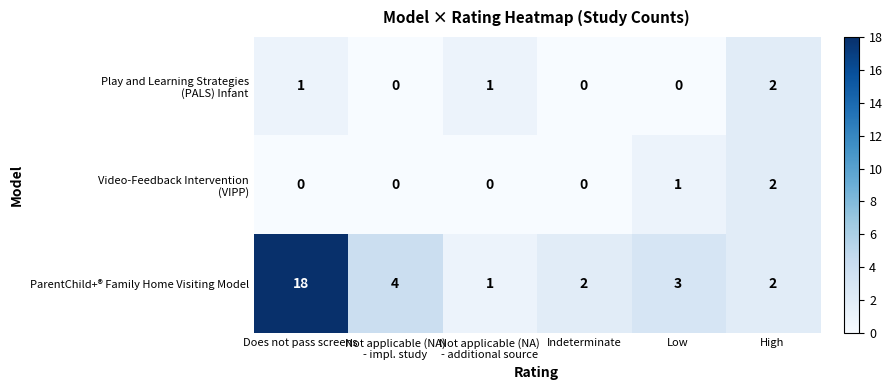

True or false: ParentChild+® Family Home Visiting Model has a value of 5 at Low.

False